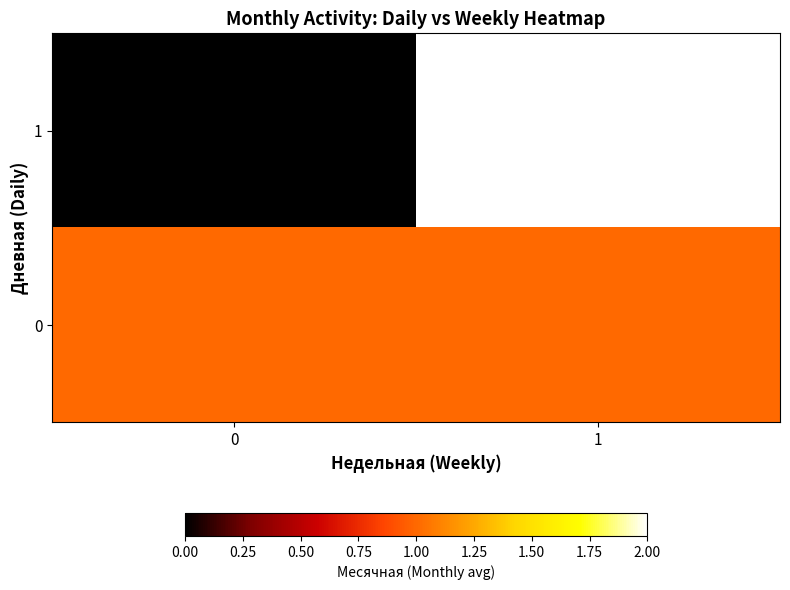

Between 1 and 0, which is larger?

1